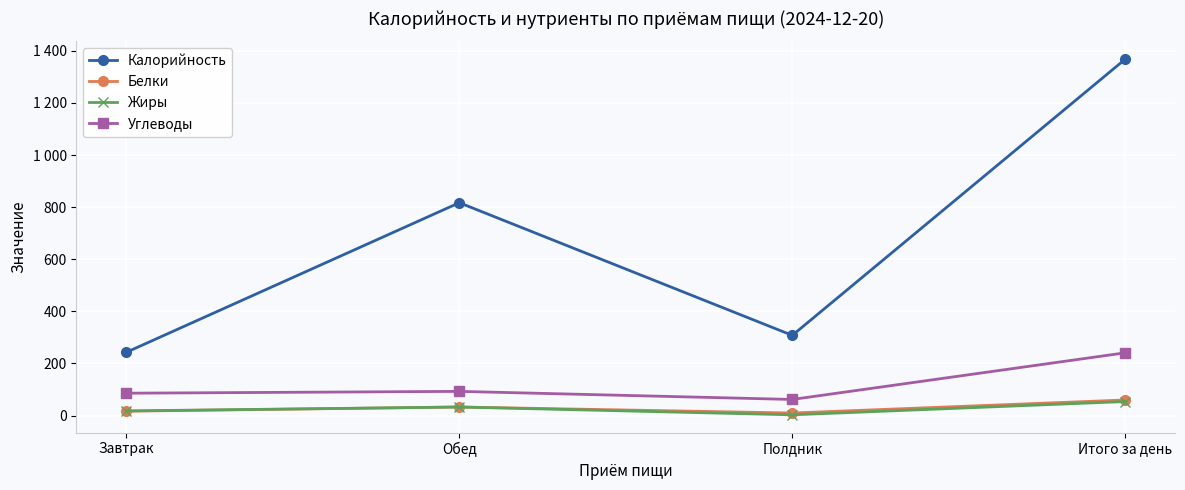

Which category has the lowest value across all series?

Полдник